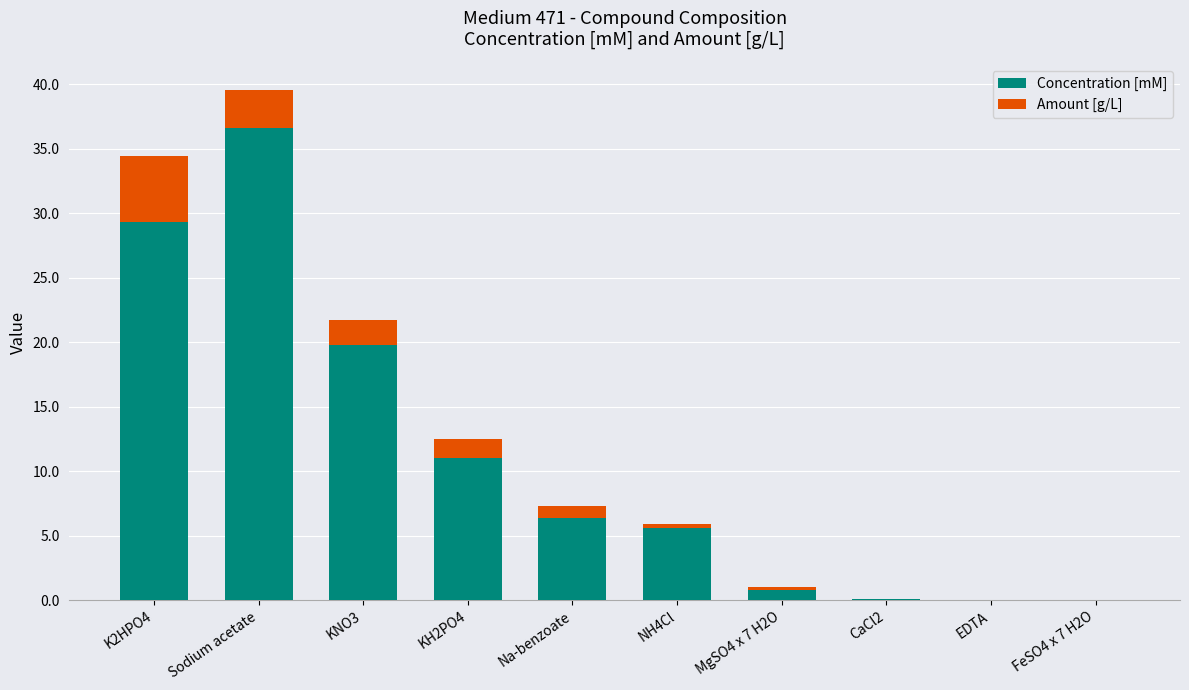

At which label does Concentration [mM] reach its peak?

Sodium acetate